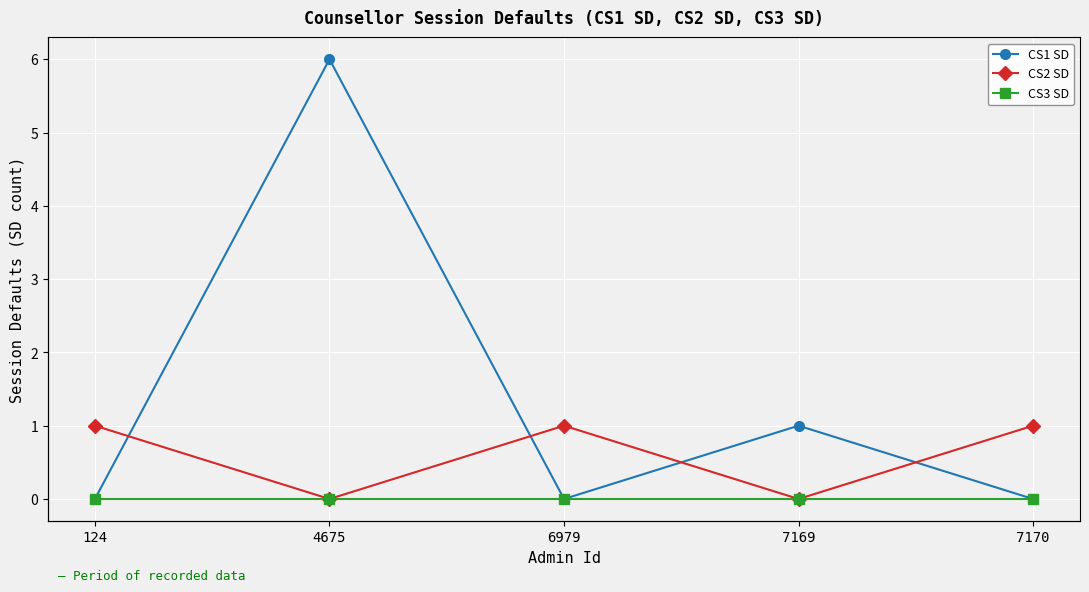

Which category has the lowest value across all series?

124